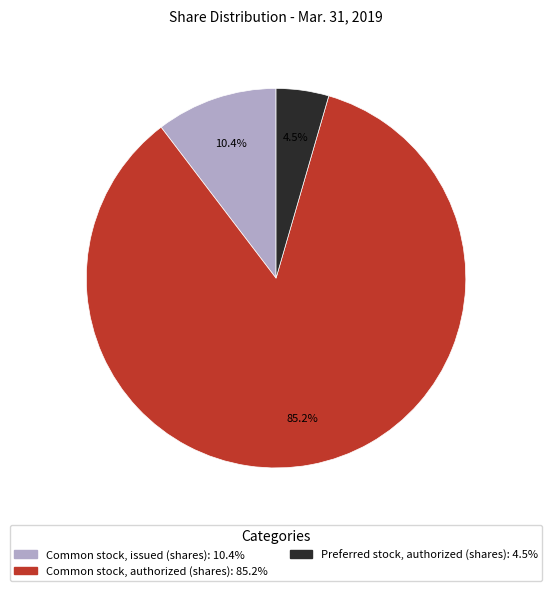

To the nearest percent, what is the average slice percentage?

33%